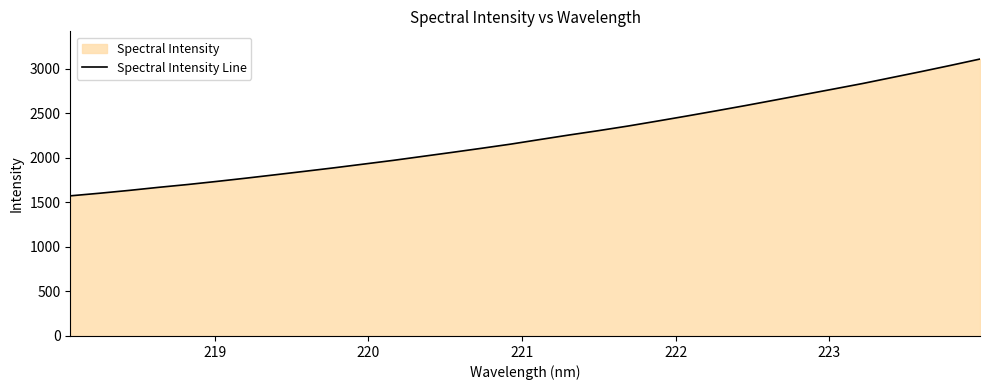

What is the greatest value displayed?

3107.4